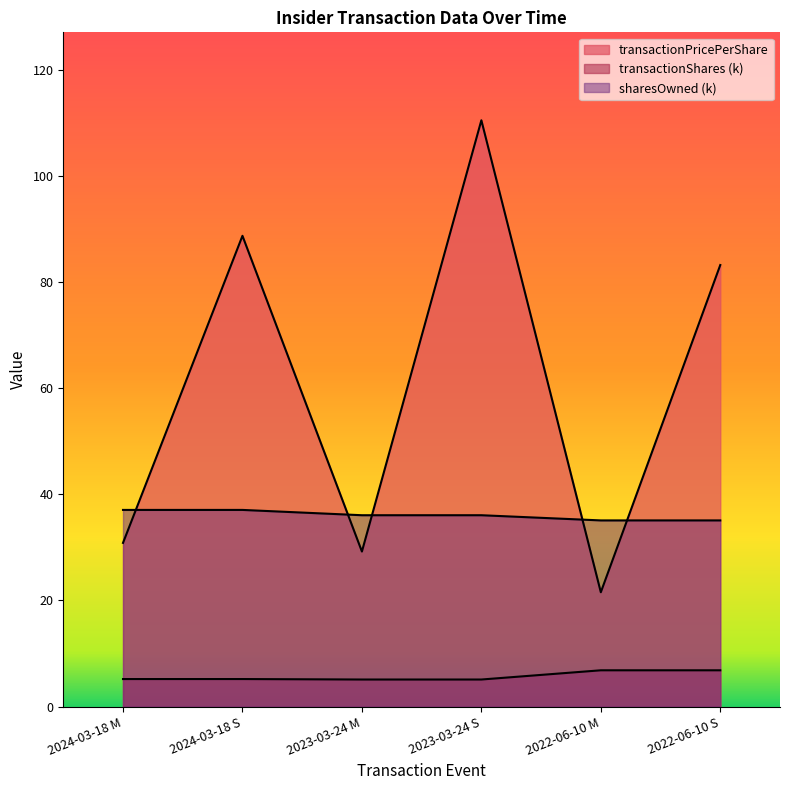

True or false: transactionShares and sharesOwnedFollowingTransaction intersect in this chart.

False